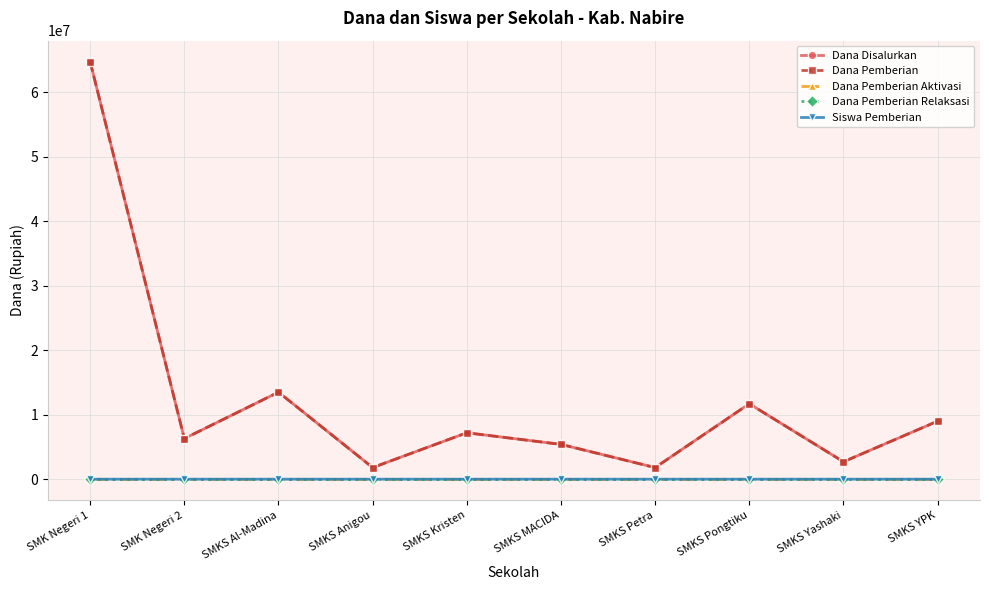

Does the chart have visible grid lines?

Yes